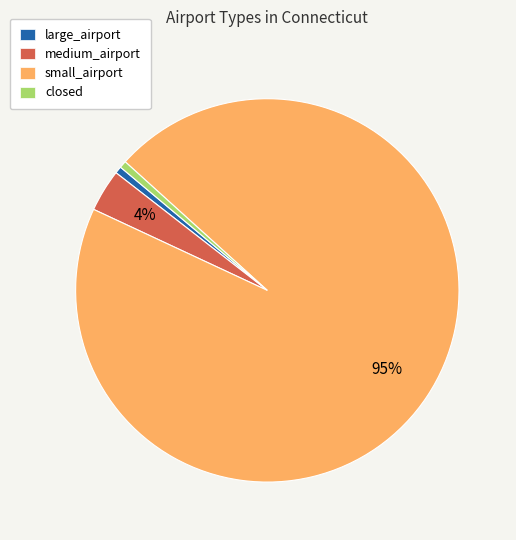

Which category has the biggest portion of the pie?

small_airport